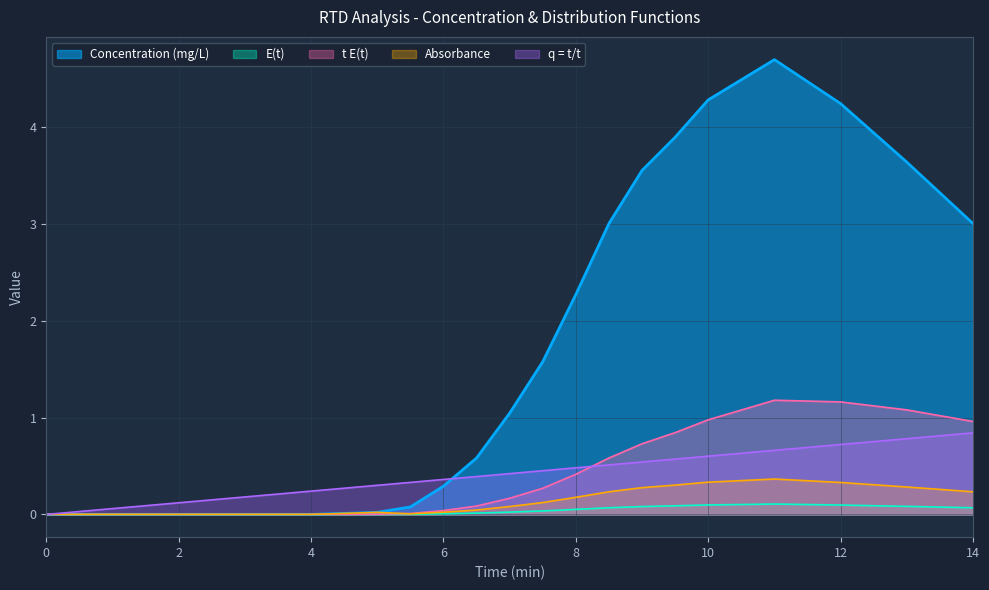

What is the difference between the highest and lowest values at 3.5?

0.2